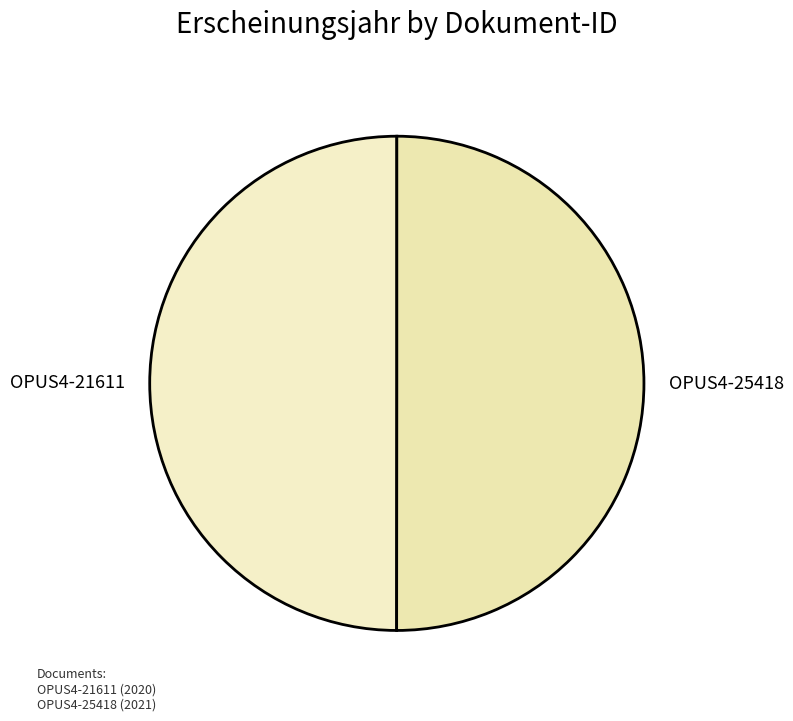

True or false: OPUS4-21611 accounts for 50% of the total.

True